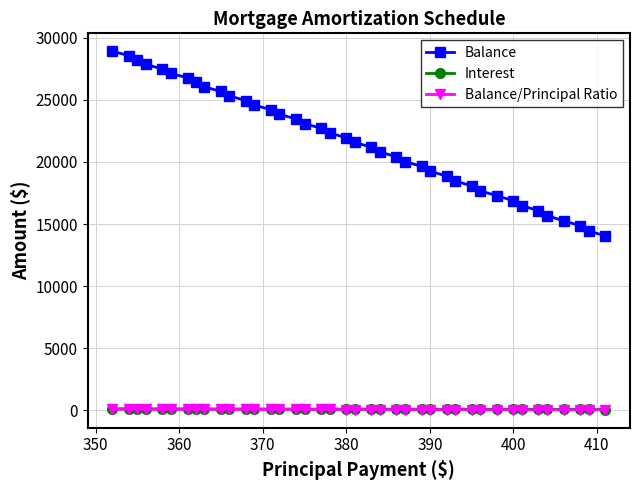

Which series has the widest spread of values?

Balance